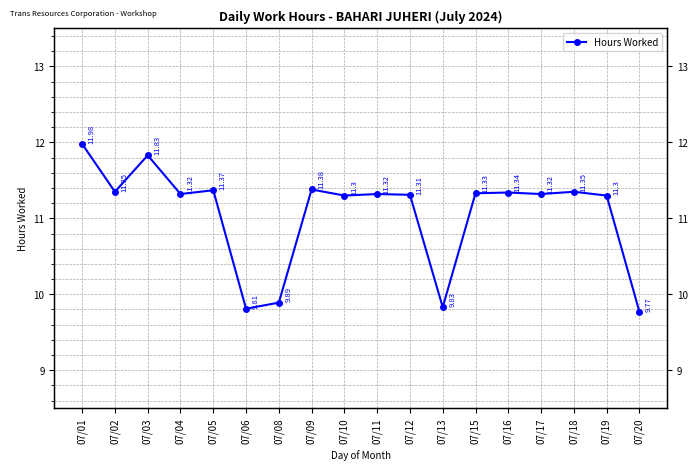

Rank the categories by value from highest to lowest.

07/01, 07/03, 07/09, 07/05, 07/02, 07/18, 07/16, 07/15, 07/04, 07/11, 07/17, 07/12, 07/10, 07/19, 07/08, 07/13, 07/06, 07/20